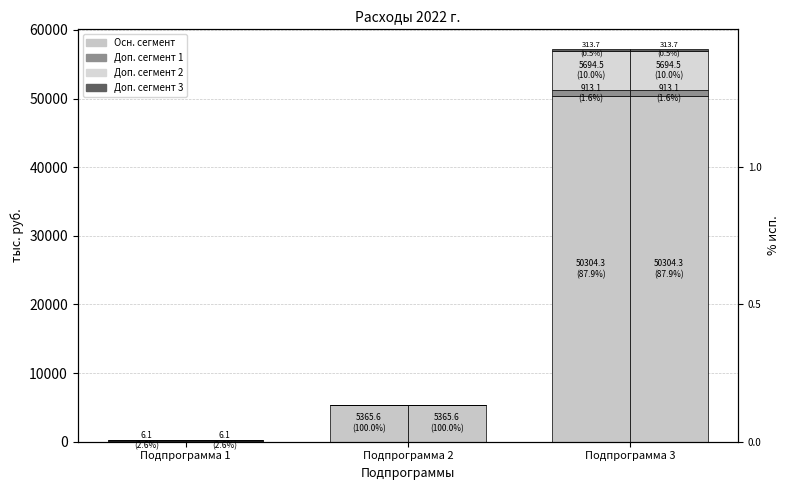

The value of факт at Подпрограмма 1 is 52.2. True or false?

False